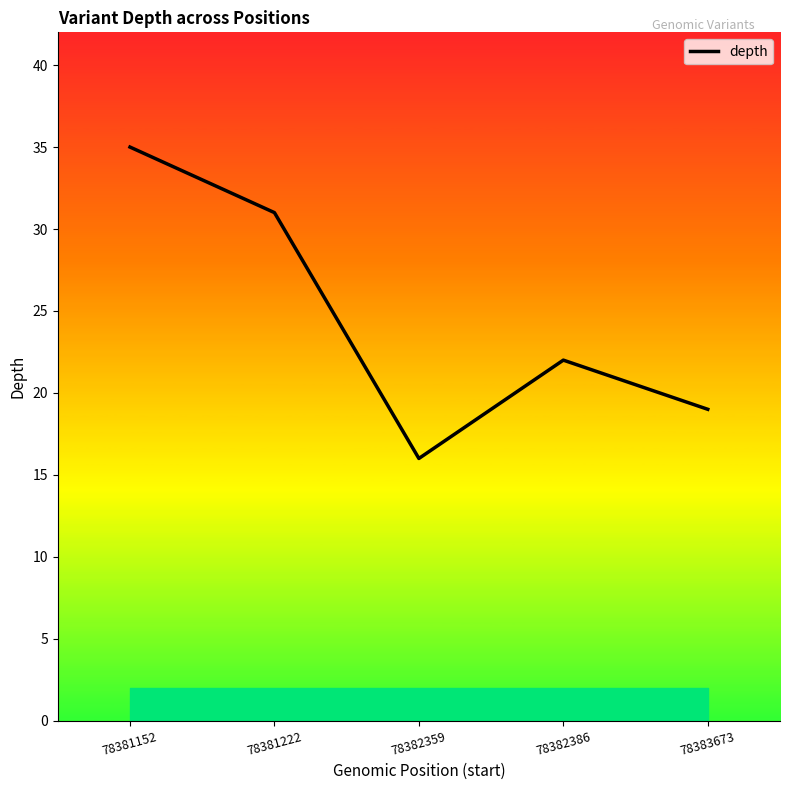

Is it true that the value at 78381222 is 48?

False